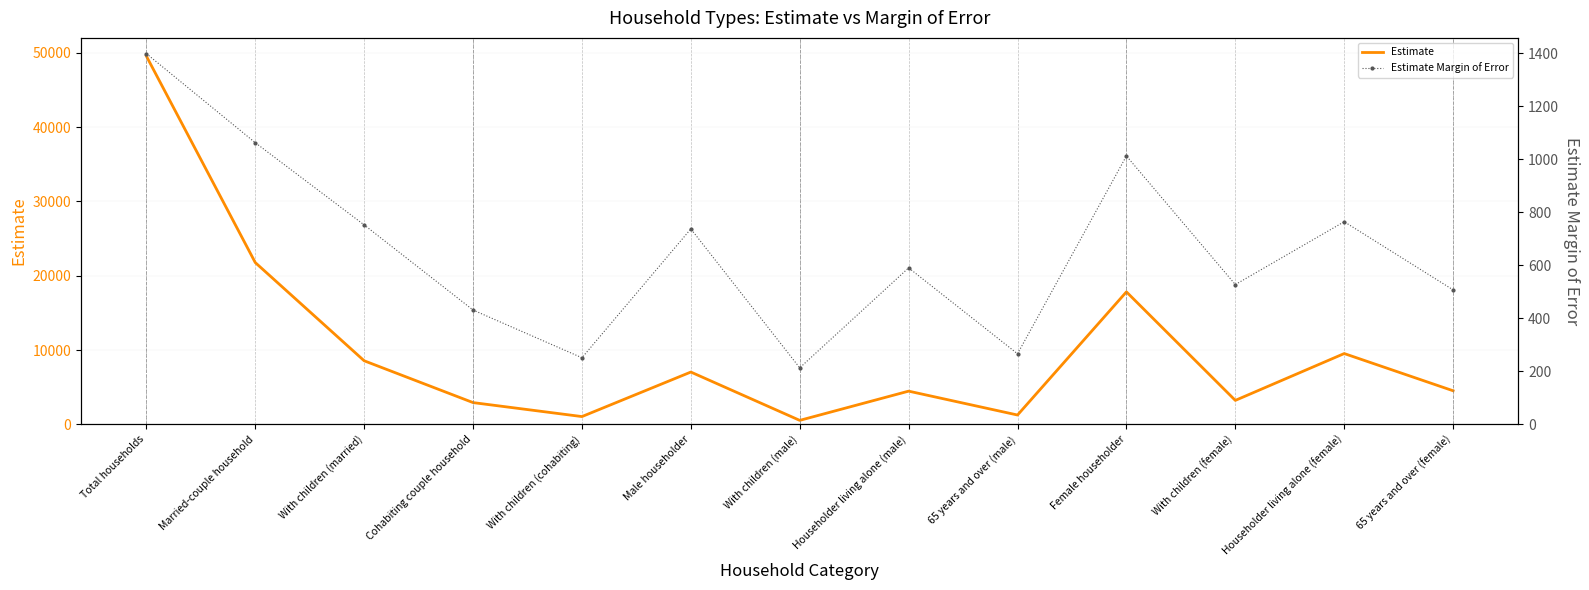

True or false: Estimate Margin of Error and Estimate cross at least once.

False